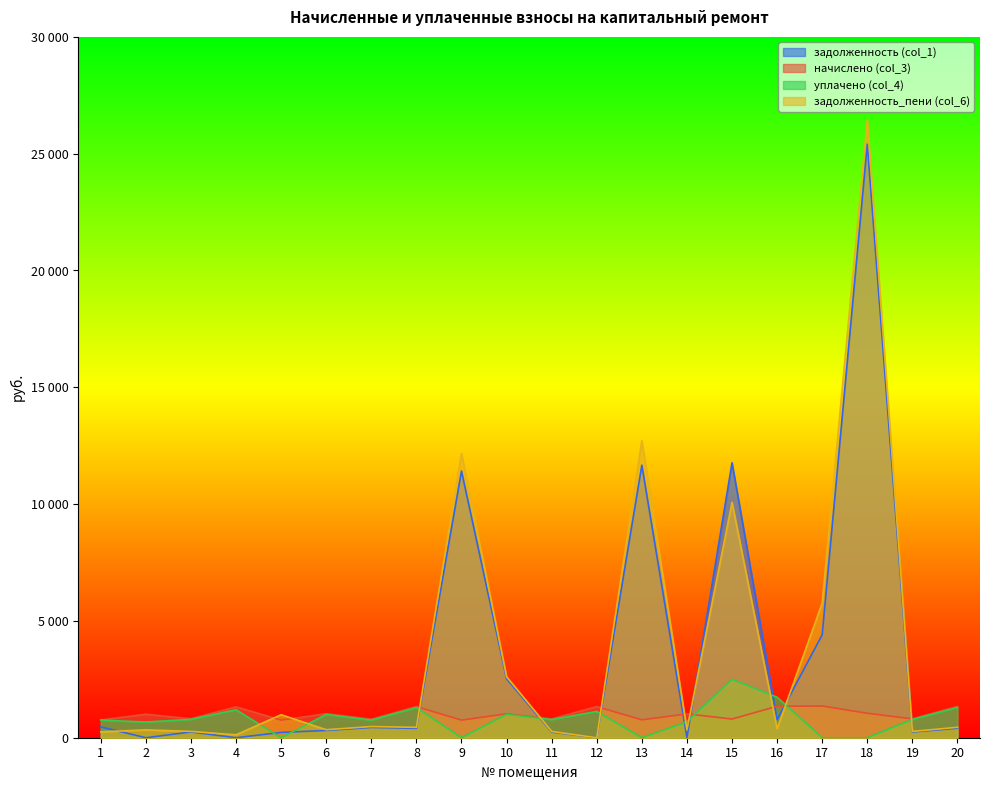

What is the total value across all series at 17?

11526.8